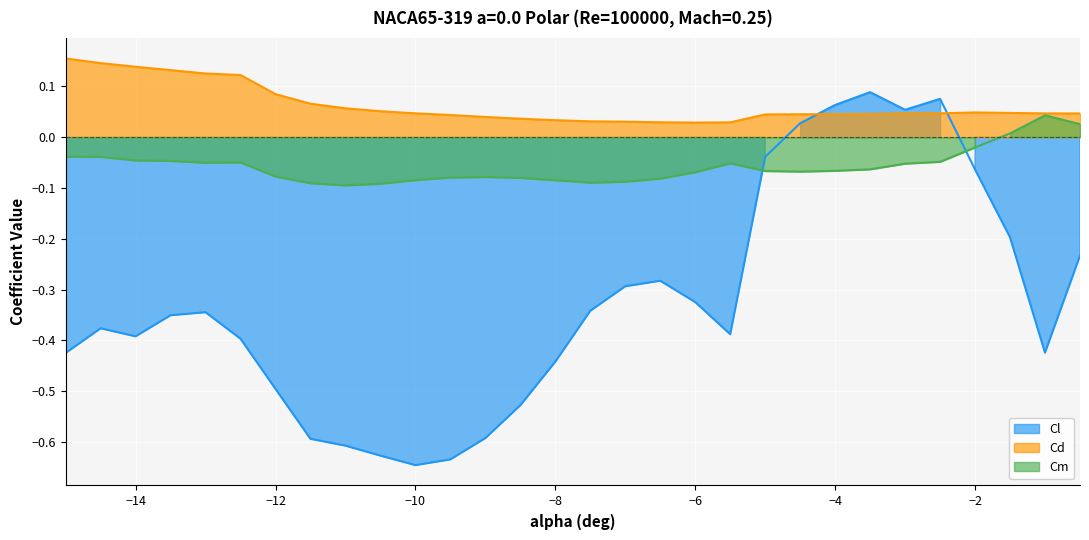

Reading right to left, what are all the values shown in this chart?

Cl: -0.2	-0.4	-0.2	-0.1	0.1	0.1	0.1	0.1	0.0	-0.0	-0.4	-0.3	-0.3	-0.3	-0.3	-0.4	-0.5	-0.6	-0.6	-0.6	-0.6	-0.6	-0.6	-0.5	-0.4	-0.3	-0.4	-0.4	-0.4	-0.4
Cd: 0.0	0.0	0.0	0.0	0.0	0.0	0.0	0.0	0.0	0.0	0.0	0.0	0.0	0.0	0.0	0.0	0.0	0.0	0.0	0.0	0.1	0.1	0.1	0.1	0.1	0.1	0.1	0.1	0.1	0.2
Cm: 0.0	0.0	0.0	-0.0	-0.0	-0.1	-0.1	-0.1	-0.1	-0.1	-0.1	-0.1	-0.1	-0.1	-0.1	-0.1	-0.1	-0.1	-0.1	-0.1	-0.1	-0.1	-0.1	-0.1	-0.0	-0.1	-0.0	-0.0	-0.0	-0.0